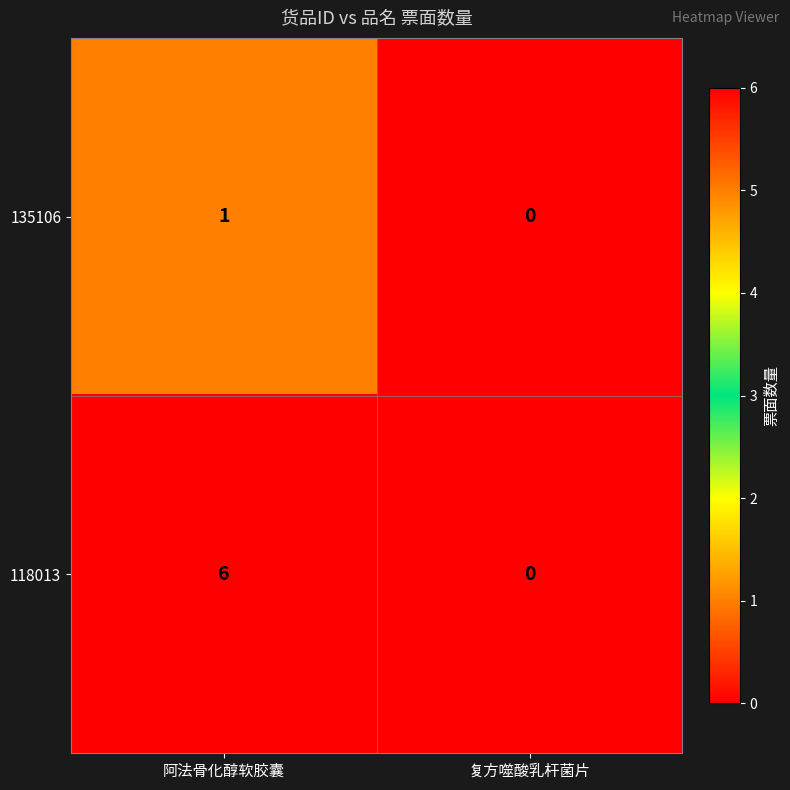

Reading left to right, what are all the values shown in this chart?

135106: 阿法骨化醇软胶囊=1	复方噬酸乳杆菌片=0
118013: 阿法骨化醇软胶囊=6	复方噬酸乳杆菌片=0